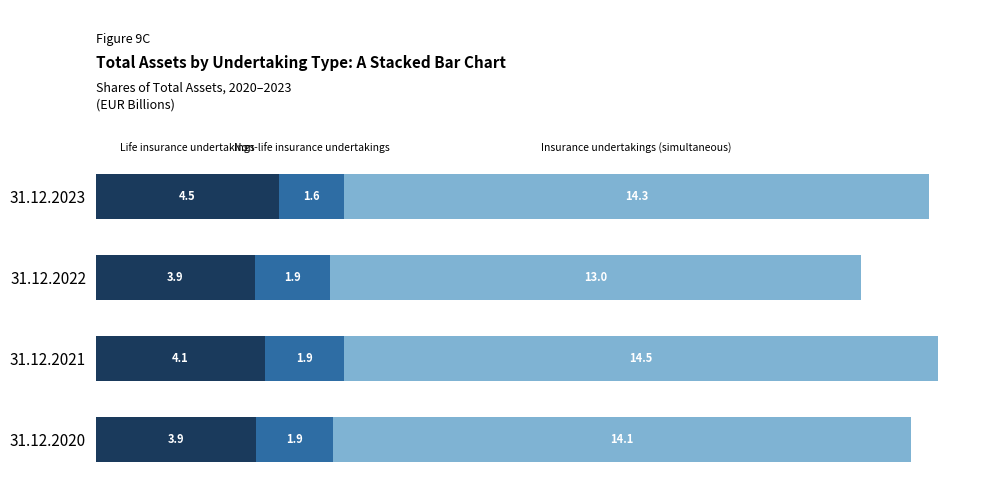

What is the total value across all series at 31.12.2023?

20.4